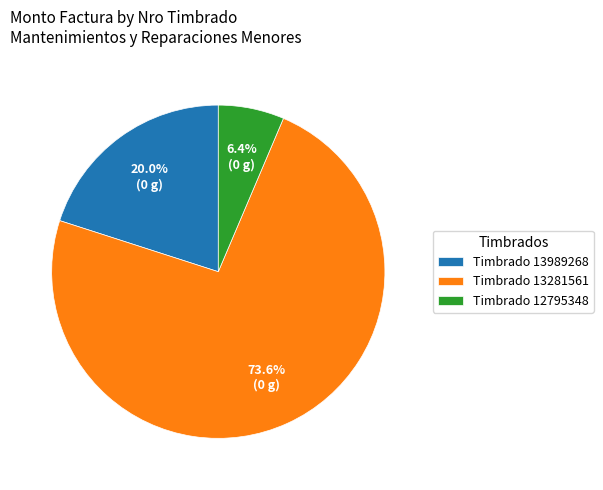

Rank the categories by value from highest to lowest.

Timbrado 13281561, Timbrado 13989268, Timbrado 12795348